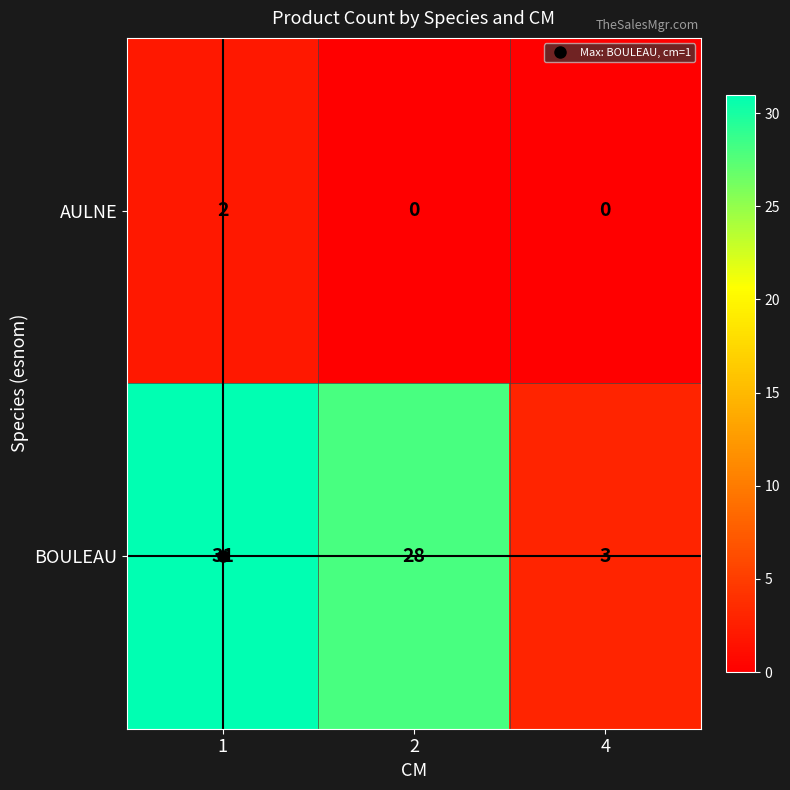

How many values in AULNE are above zero?

1